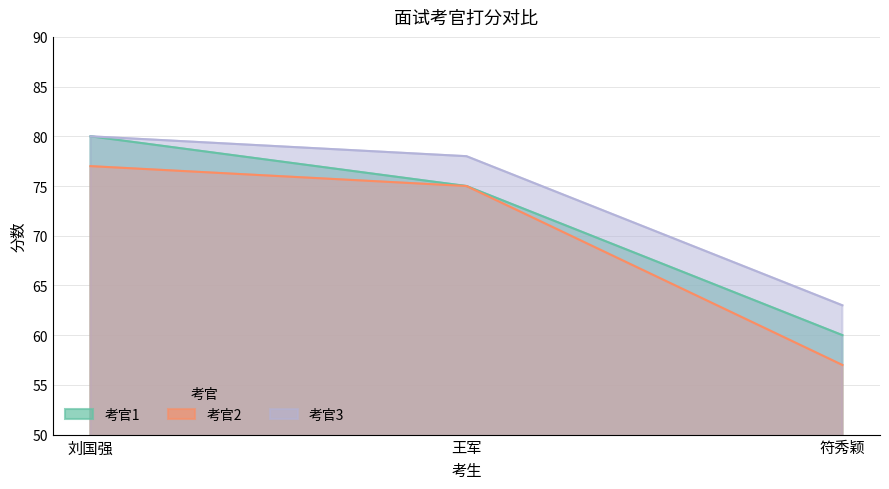

What is the difference between the highest and lowest values at 刘国强?

3